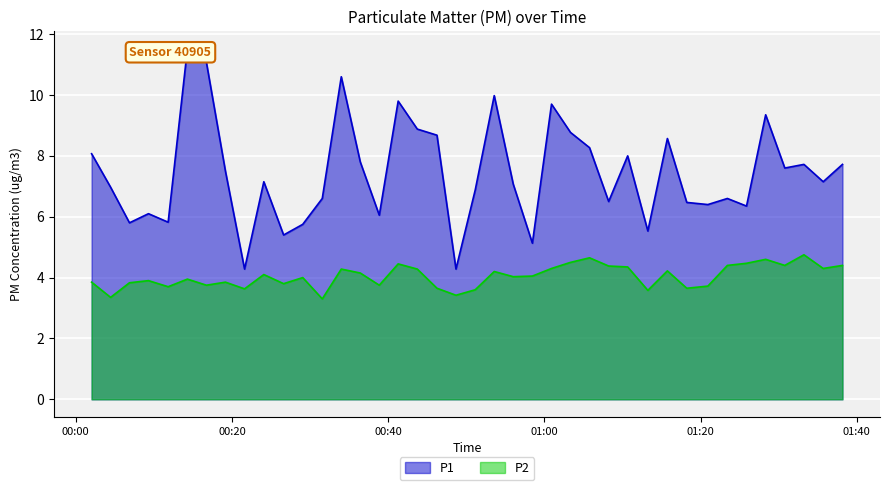

Which series has the largest total across all categories?

P1